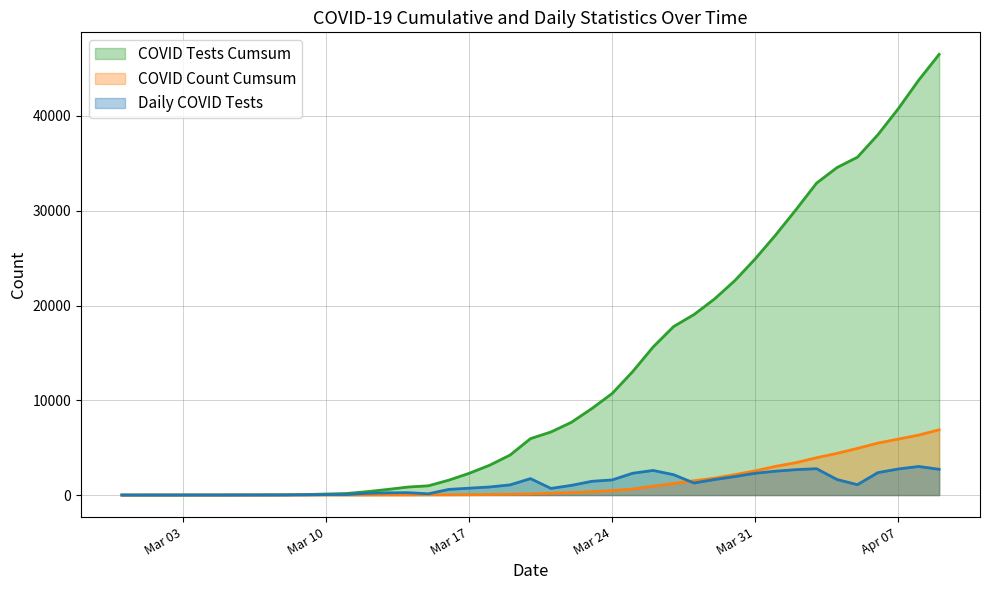

What is the highest value of the COVID_TEST series?

3016